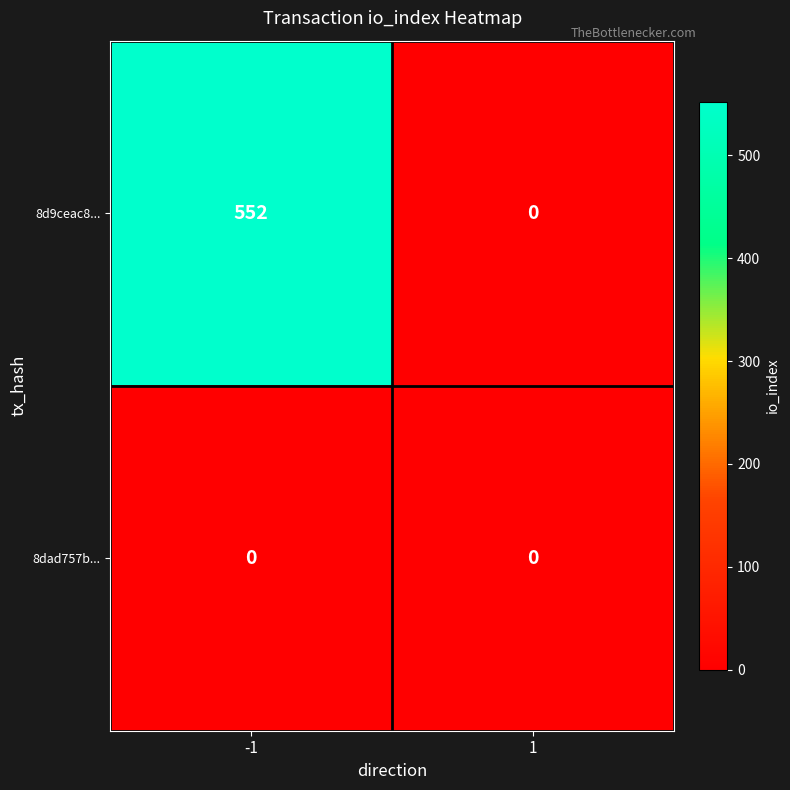

Reading left to right, what are all the values shown in this chart?

8d9ceac8...: -1=552	1=0
8dad757b...: -1=0	1=0